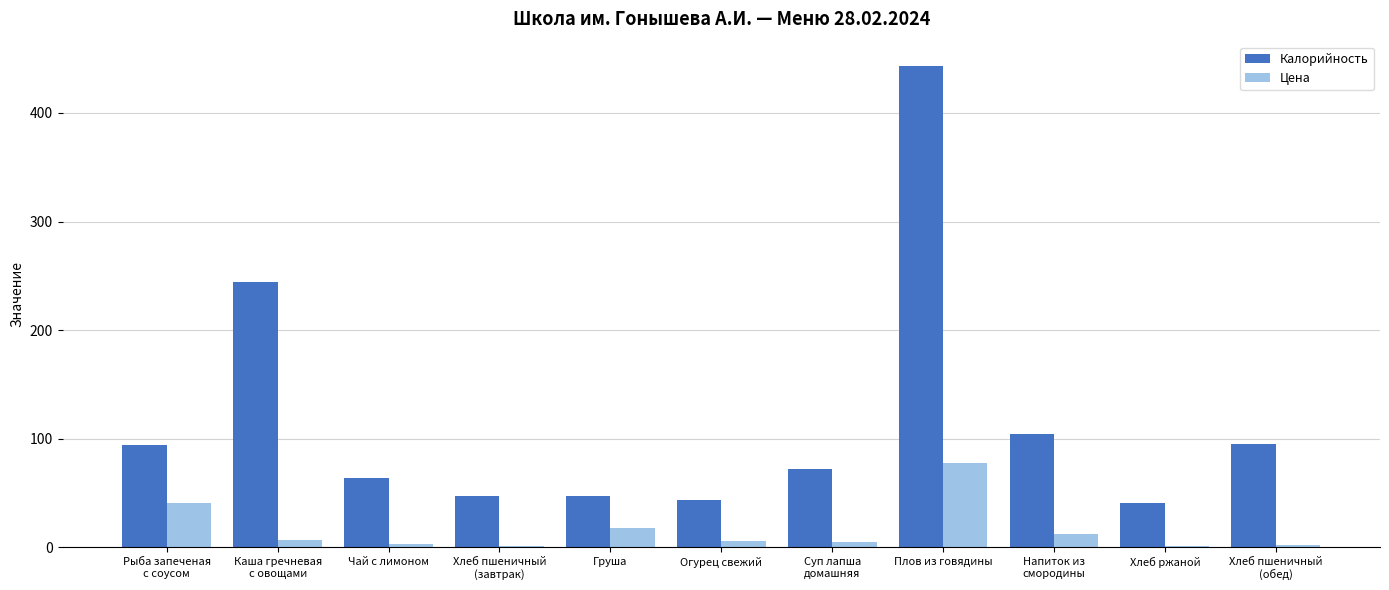

Where does the Цена series first go above 5?

Рыба запеченая
с соусом